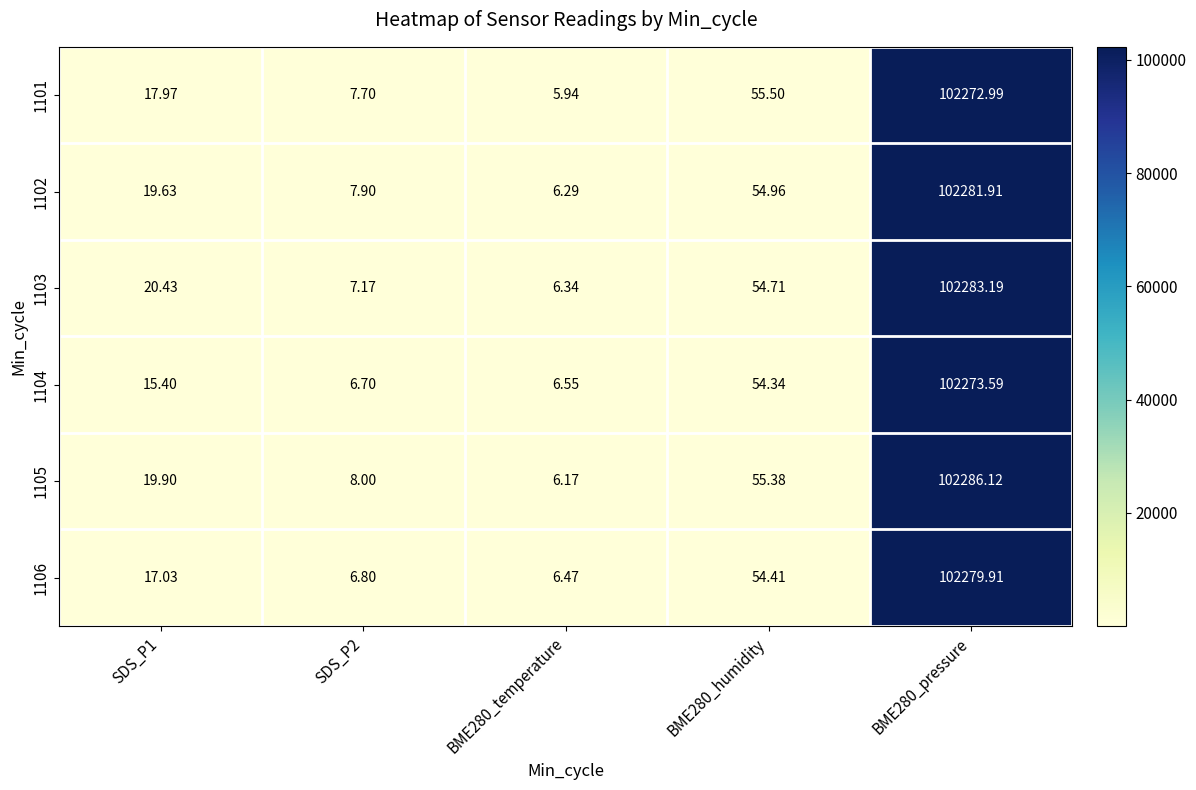

Is the value of 1102 at SDS_P1 greater than the value of 1103 at BME280_pressure?

No